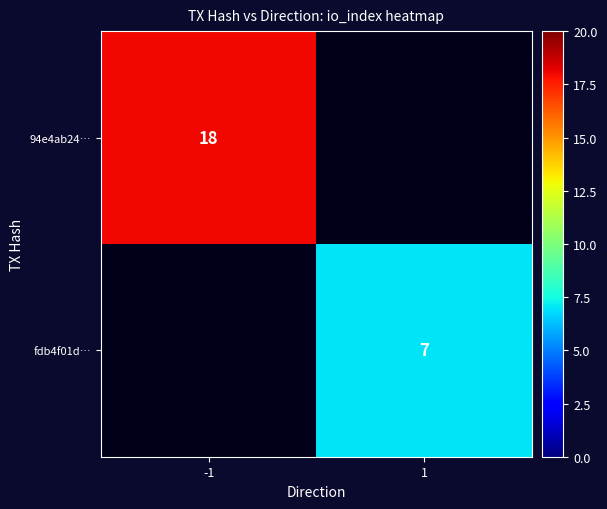

What is the maximum value shown in the chart?

18.0